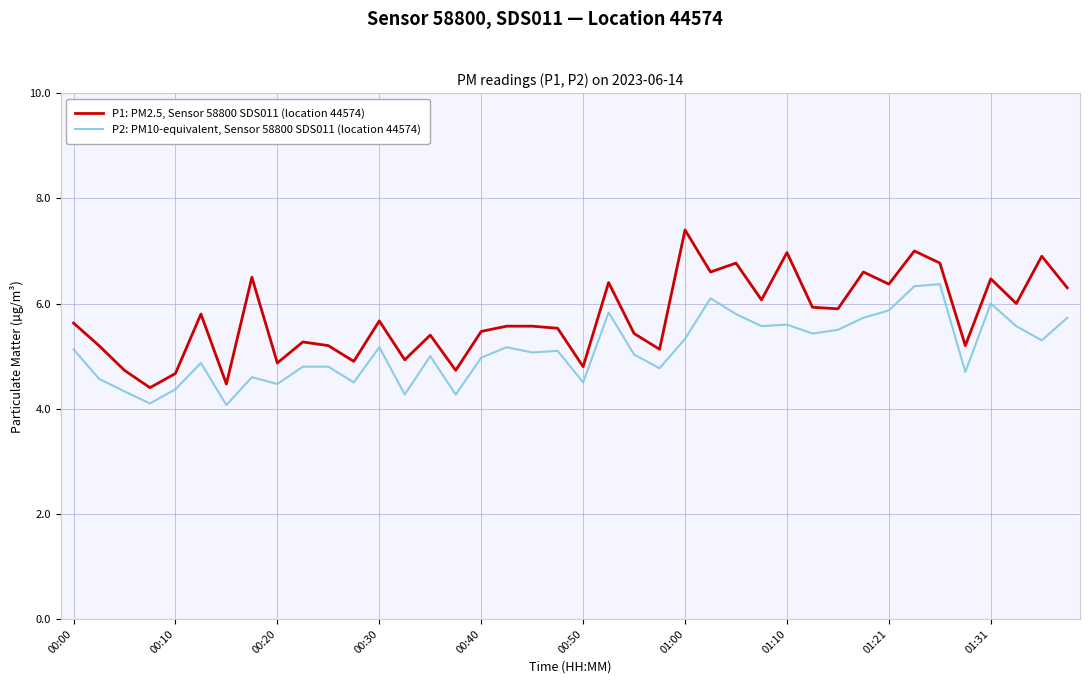

Which series has the largest range (max minus min)?

P1: PM2.5, Sensor 58800 SDS011 (location 44574)